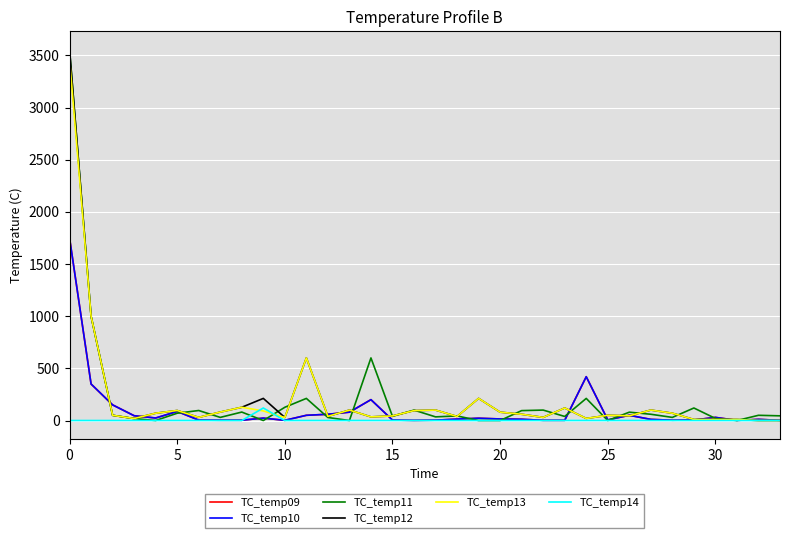

Does the chart have visible grid lines?

Yes